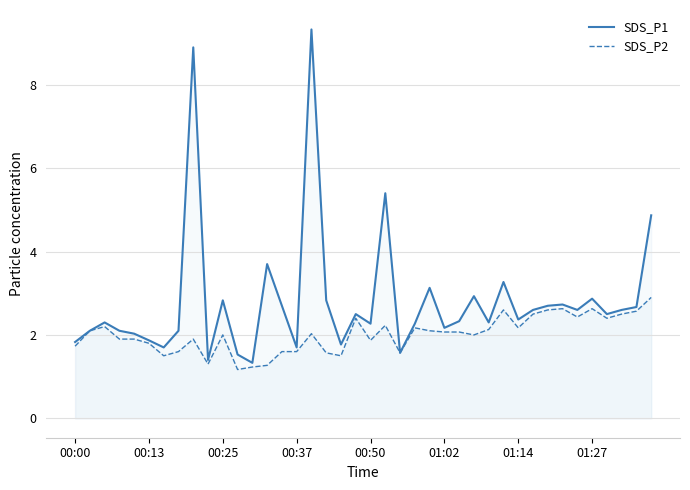

Is it true that SDS_P1 equals 2.6 at 37?

True